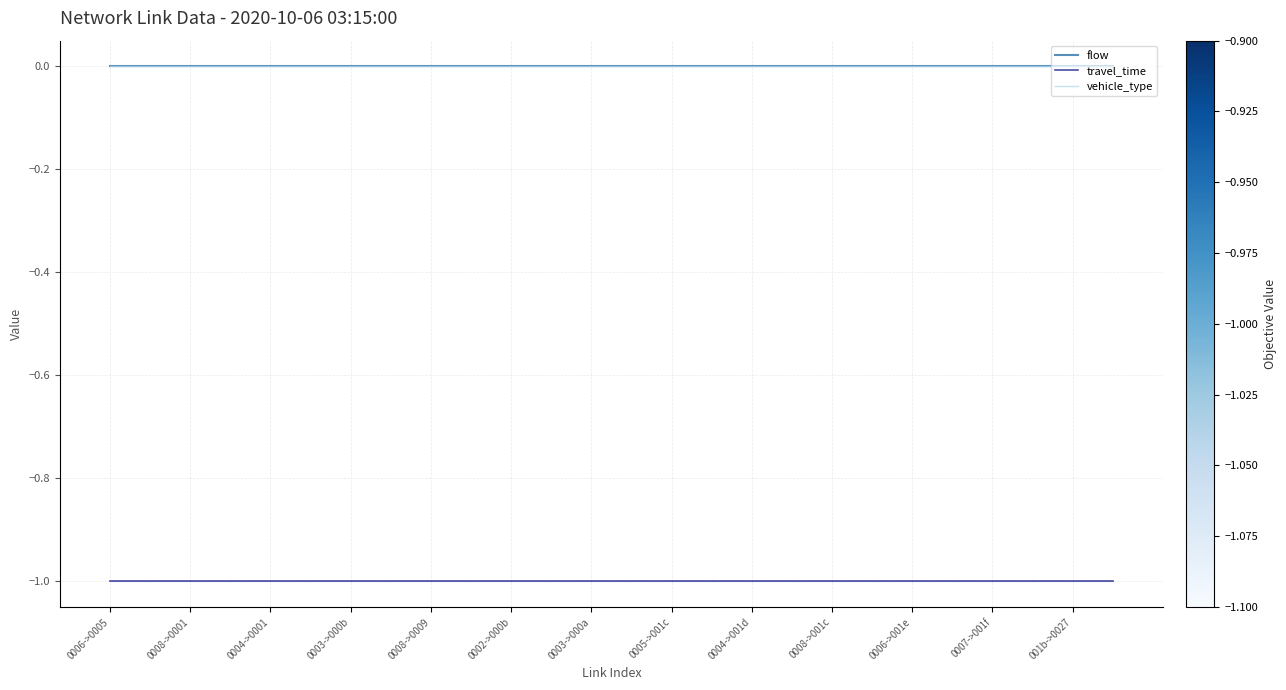

Does the chart display data point markers on the line(s)?

No